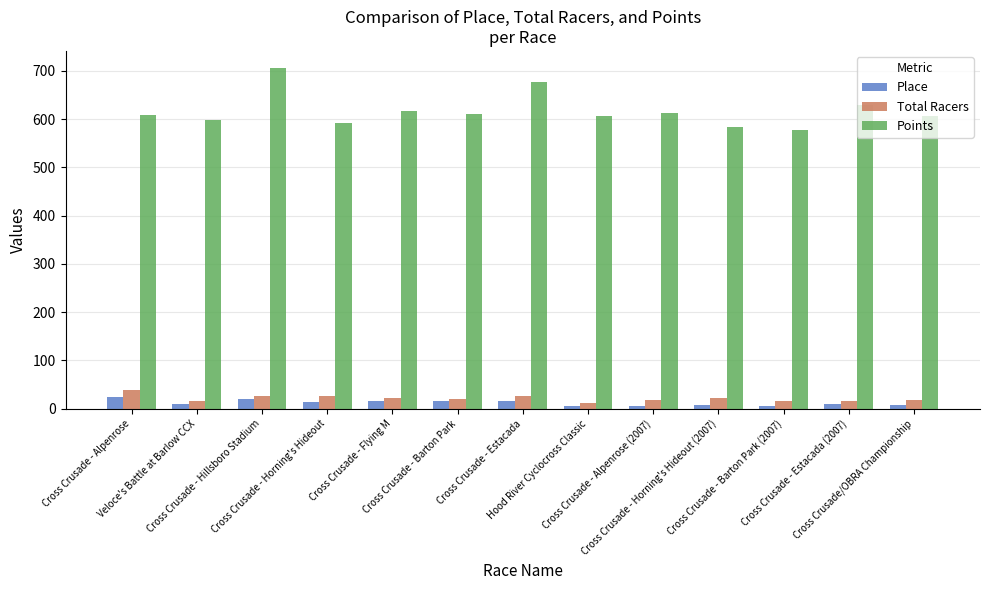

What is the average value of the Place series?

12.4